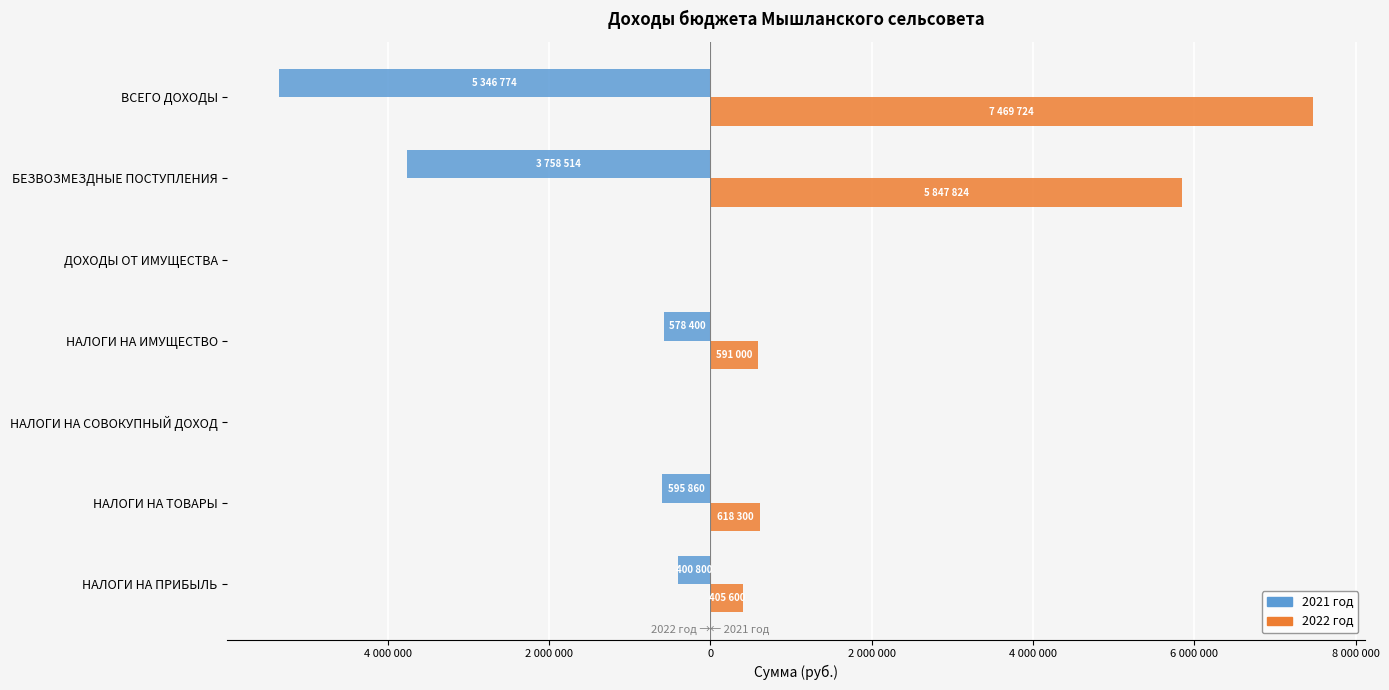

List the series in order of their overall mean, lowest first.

2021 год, 2022 год